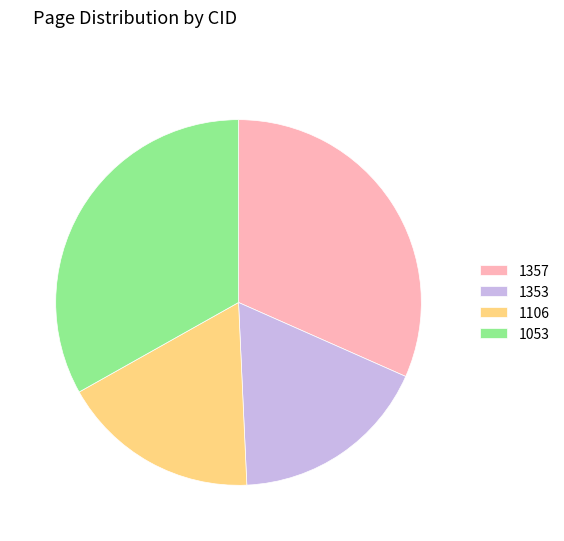

Is the sum of 1106 and 1353 greater than half?

No